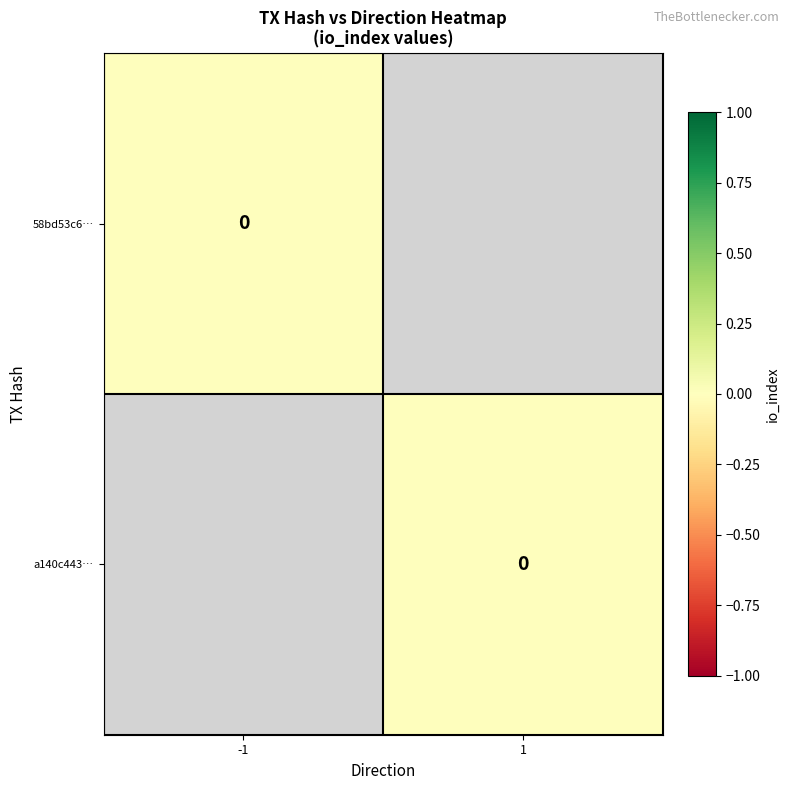

Is it true that a140c4433ad0dd100803b44c16c72537e1e9d2b equals 1 at direction?

True